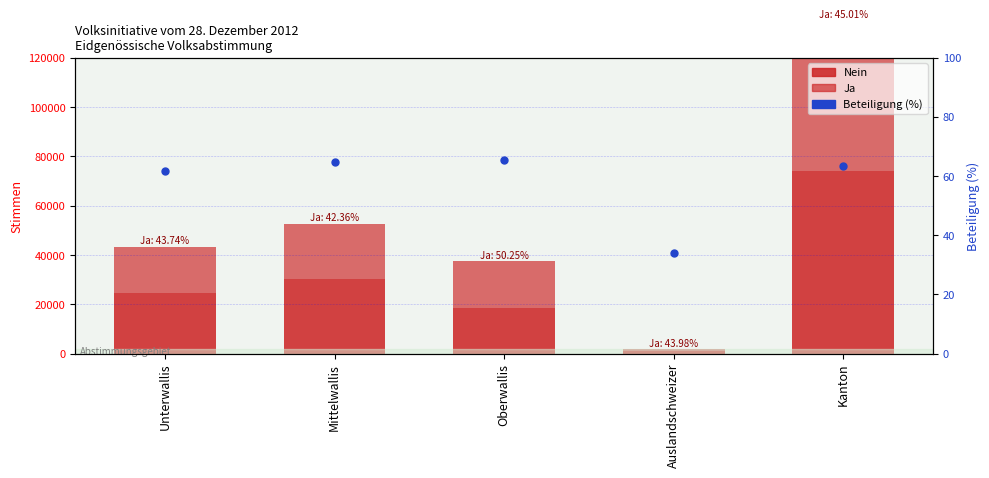

Which series has the largest range (max minus min)?

Nein